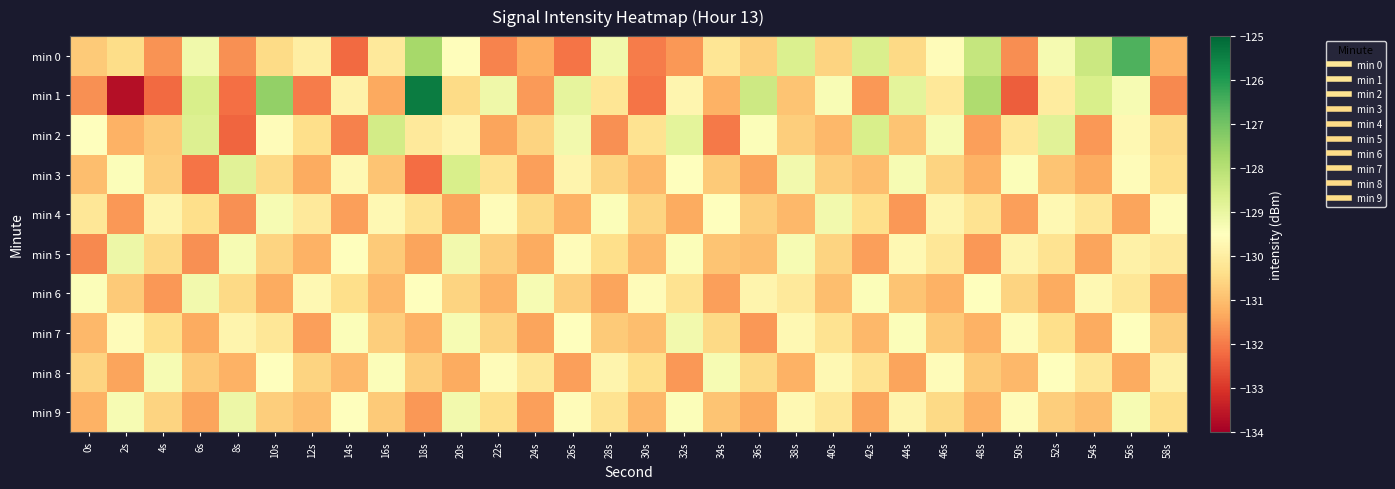

Reading left to right, extract all data points from this chart.

min 0: 0s=-130.8	2s=-130.4	4s=-131.7	6s=-129.2	8s=-131.7	10s=-130.5	12s=-130.0	14s=-132.2	16s=-130.1	18s=-127.7	20s=-129.5	22s=-131.9	24s=-131.3	26s=-132.1	28s=-129.2	30s=-132.0	32s=-131.6	34s=-130.2	36s=-130.7	38s=-128.7	40s=-130.6	42s=-128.7	44s=-130.5	46s=-129.6	48s=-128.2	50s=-131.7	52s=-129.3	54s=-128.3	56s=-126.5	58s=-131.2
min 1: 0s=-131.7	2s=-133.7	4s=-132.2	6s=-128.6	8s=-132.1	10s=-127.4	12s=-132.0	14s=-129.9	16s=-131.3	18s=-125.4	20s=-130.4	22s=-129.1	24s=-131.6	26s=-128.9	28s=-130.2	30s=-132.1	32s=-129.8	34s=-131.2	36s=-128.4	38s=-130.9	40s=-129.3	42s=-131.6	44s=-128.9	46s=-130.2	48s=-127.8	50s=-132.4	52s=-130.1	54s=-128.6	56s=-129.3	58s=-131.8
min 2: 0s=-129.5	2s=-131.2	4s=-130.8	6s=-128.7	8s=-132.3	10s=-129.6	12s=-130.4	14s=-131.9	16s=-128.5	18s=-130.1	20s=-129.8	22s=-131.4	24s=-130.6	26s=-129.2	28s=-131.7	30s=-130.3	32s=-128.9	34s=-132.0	36s=-129.4	38s=-130.7	40s=-131.1	42s=-128.6	44s=-130.9	46s=-129.3	48s=-131.5	50s=-130.2	52s=-128.8	54s=-131.6	56s=-129.7	58s=-130.5
min 3: 0s=-131.0	2s=-129.4	4s=-130.7	6s=-132.1	8s=-128.8	10s=-130.5	12s=-131.3	14s=-129.7	16s=-130.9	18s=-132.2	20s=-128.6	22s=-130.3	24s=-131.5	26s=-129.8	28s=-130.6	30s=-131.1	32s=-129.5	34s=-130.8	36s=-131.4	38s=-129.2	40s=-130.7	42s=-131.0	44s=-129.3	46s=-130.6	48s=-131.2	50s=-129.4	52s=-130.9	54s=-131.3	56s=-129.6	58s=-130.4
min 4: 0s=-130.2	2s=-131.6	4s=-129.8	6s=-130.4	8s=-131.7	10s=-129.3	12s=-130.1	14s=-131.5	16s=-129.7	18s=-130.3	20s=-131.4	22s=-129.6	24s=-130.5	26s=-131.2	28s=-129.4	30s=-130.6	32s=-131.3	34s=-129.5	36s=-130.7	38s=-131.1	40s=-129.2	42s=-130.4	44s=-131.6	46s=-129.8	48s=-130.3	50s=-131.5	52s=-129.7	54s=-130.2	56s=-131.4	58s=-129.6
min 5: 0s=-131.8	2s=-129.1	4s=-130.5	6s=-131.7	8s=-129.3	10s=-130.6	12s=-131.2	14s=-129.5	16s=-130.8	18s=-131.4	20s=-129.2	22s=-130.7	24s=-131.3	26s=-129.6	28s=-130.4	30s=-131.1	32s=-129.4	34s=-130.9	36s=-131.0	38s=-129.3	40s=-130.6	42s=-131.5	44s=-129.7	46s=-130.2	48s=-131.6	50s=-129.8	52s=-130.3	54s=-131.4	56s=-129.9	58s=-130.1
min 6: 0s=-129.4	2s=-130.8	4s=-131.6	6s=-129.2	8s=-130.5	10s=-131.3	12s=-129.7	14s=-130.4	16s=-131.1	18s=-129.5	20s=-130.6	22s=-131.2	24s=-129.3	26s=-130.7	28s=-131.4	30s=-129.6	32s=-130.3	34s=-131.5	36s=-129.8	38s=-130.1	40s=-131.0	42s=-129.4	44s=-130.9	46s=-131.2	48s=-129.5	50s=-130.6	52s=-131.3	54s=-129.7	56s=-130.2	58s=-131.4
min 7: 0s=-131.1	2s=-129.6	4s=-130.4	6s=-131.3	8s=-129.8	10s=-130.2	12s=-131.5	14s=-129.4	16s=-130.7	18s=-131.2	20s=-129.3	22s=-130.6	24s=-131.4	26s=-129.5	28s=-130.8	30s=-131.0	32s=-129.2	34s=-130.5	36s=-131.6	38s=-129.7	40s=-130.3	42s=-131.1	44s=-129.4	46s=-130.8	48s=-131.2	50s=-129.6	52s=-130.4	54s=-131.3	56s=-129.5	58s=-130.7
min 8: 0s=-130.6	2s=-131.4	4s=-129.3	6s=-130.8	8s=-131.2	10s=-129.5	12s=-130.6	14s=-131.1	16s=-129.4	18s=-130.7	20s=-131.3	22s=-129.6	24s=-130.2	26s=-131.5	28s=-129.8	30s=-130.4	32s=-131.6	34s=-129.3	36s=-130.5	38s=-131.2	40s=-129.7	42s=-130.3	44s=-131.4	46s=-129.6	48s=-130.8	50s=-131.1	52s=-129.5	54s=-130.2	56s=-131.3	58s=-129.9
min 9: 0s=-131.2	2s=-129.3	4s=-130.6	6s=-131.4	8s=-129.1	10s=-130.7	12s=-131.0	14s=-129.5	16s=-130.8	18s=-131.6	20s=-129.2	22s=-130.4	24s=-131.5	26s=-129.6	28s=-130.3	30s=-131.1	32s=-129.4	34s=-130.9	36s=-131.3	38s=-129.7	40s=-130.2	42s=-131.4	44s=-129.8	46s=-130.5	48s=-131.2	50s=-129.6	52s=-130.7	54s=-131.0	56s=-129.3	58s=-130.4